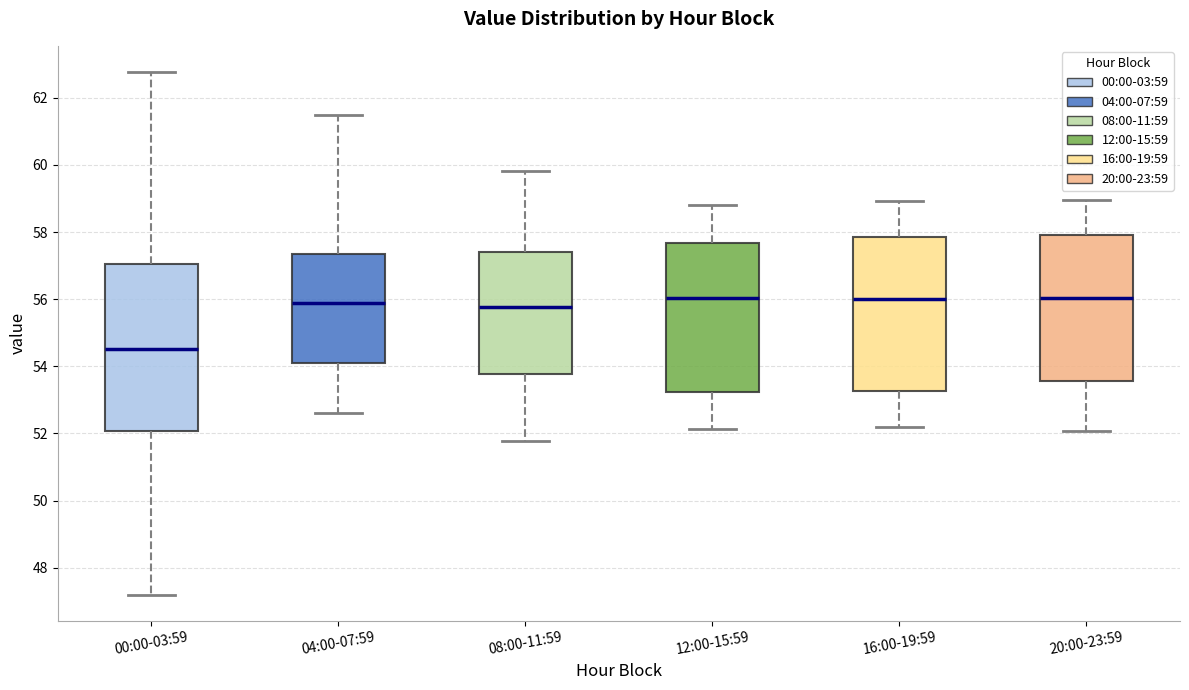

Reading left to right, read every box against the y-axis: the position of its median line, the range the box covers, and the ends of its whiskers. The values are not printed on the chart, so give them approximately, as read against the axis.

00:00-03:59: median 54.6, box 52.0 to 57.0, whiskers 47.2 to 62.8
04:00-07:59: median 55.8, box 54.2 to 57.4, whiskers 52.6 to 61.4
08:00-11:59: median 55.8, box 53.8 to 57.4, whiskers 51.8 to 59.8
12:00-15:59: median 56.0, box 53.2 to 57.6, whiskers 52.2 to 58.8
16:00-19:59: median 56.0, box 53.2 to 57.8, whiskers 52.2 to 59.0
20:00-23:59: median 56.0, box 53.6 to 58.0, whiskers 52.0 to 59.0